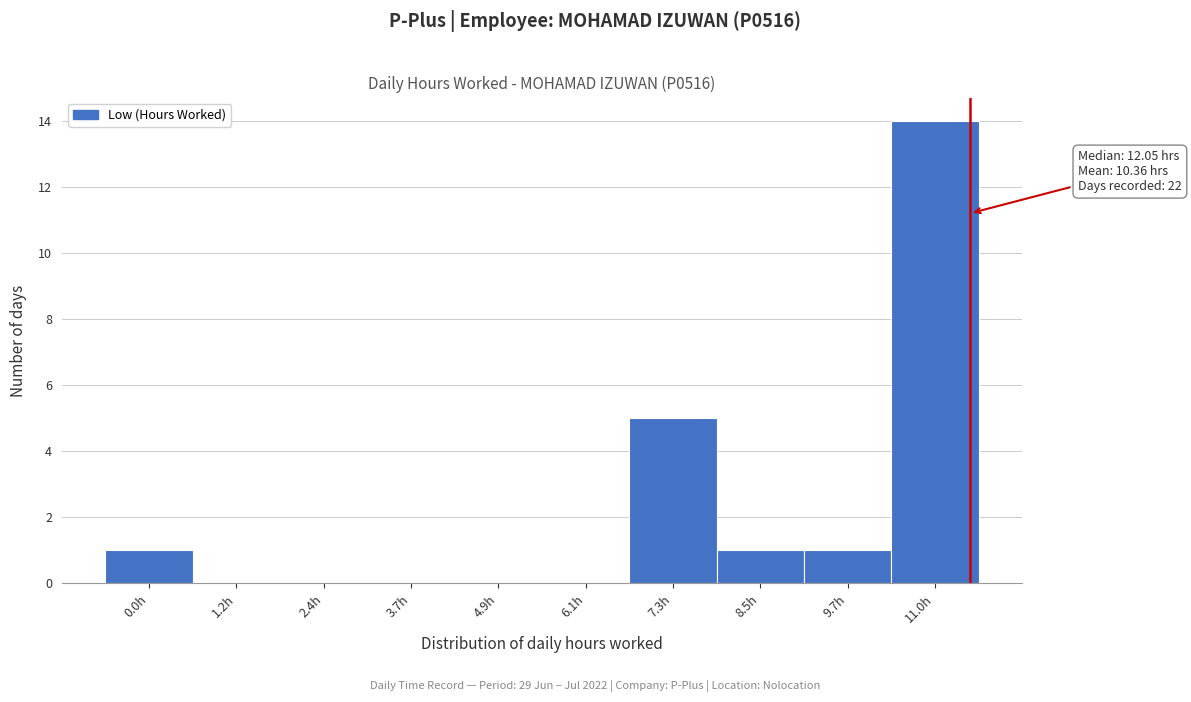

Reading left to right, extract all data points from this chart.

0.0h=1	1.2h=0	2.4h=0	3.7h=0	4.9h=0	6.1h=0	7.3h=5	8.5h=1	9.7h=1	11.0h=14